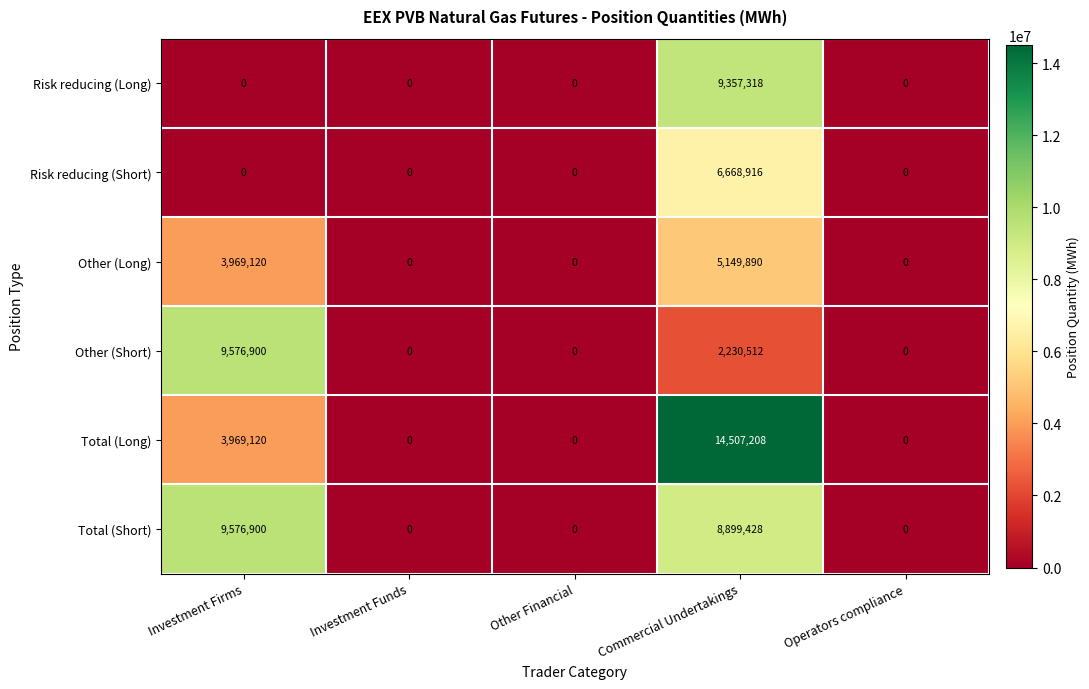

The value of Other (Short) at Investment Funds is 0. True or false?

True